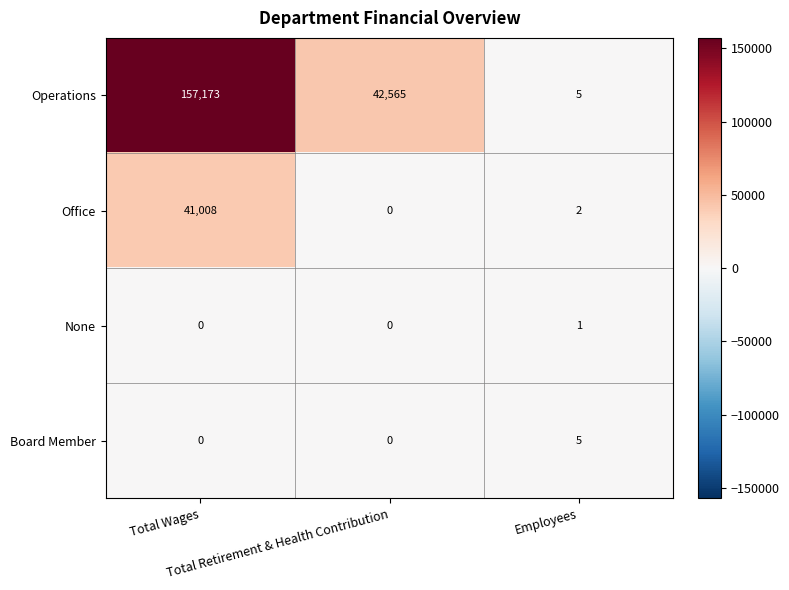

How many None values are between 0 and 1?

3